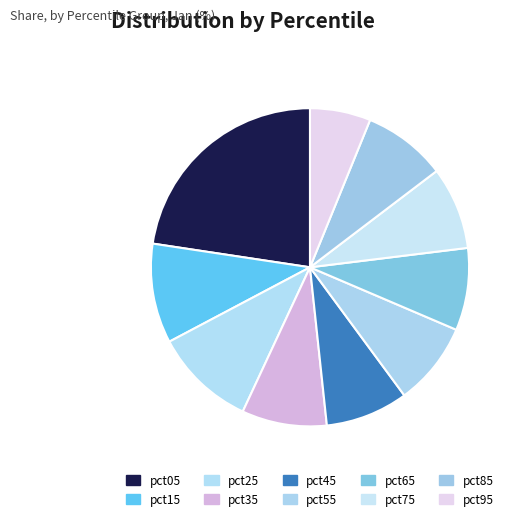

What is the largest slice in the pie chart?

pct05